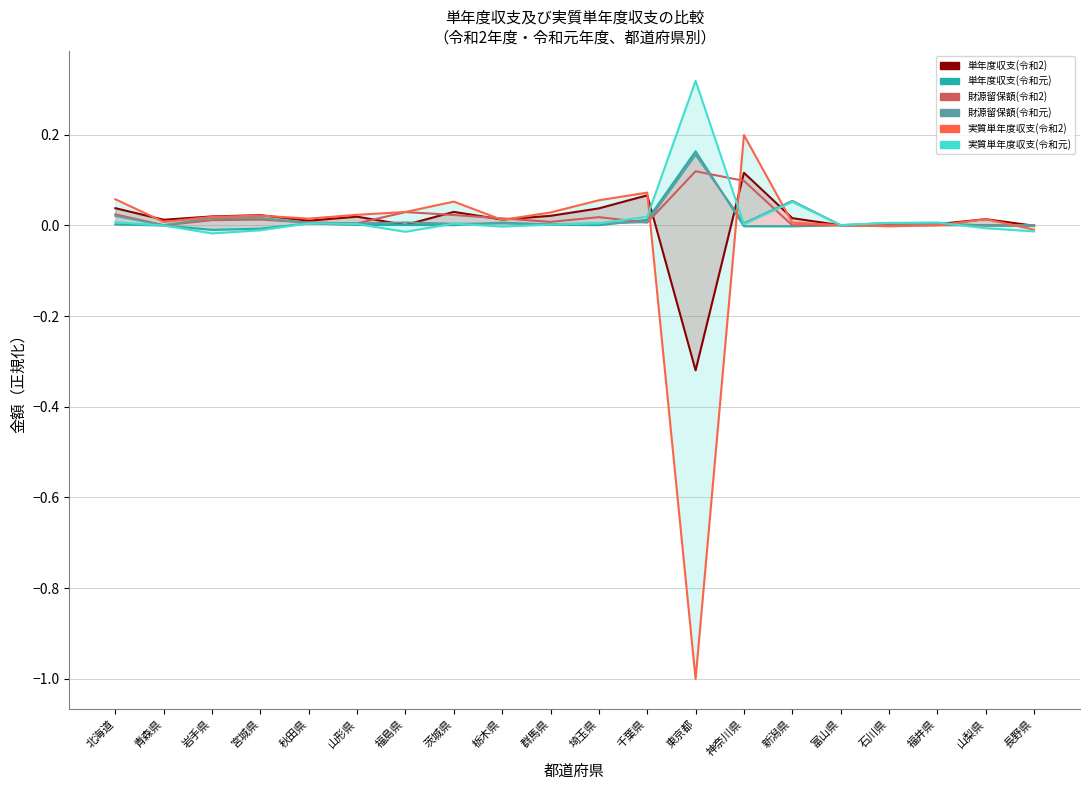

What is the difference between the maximum and minimum values in the 財源留保額(令和2) series?

0.1